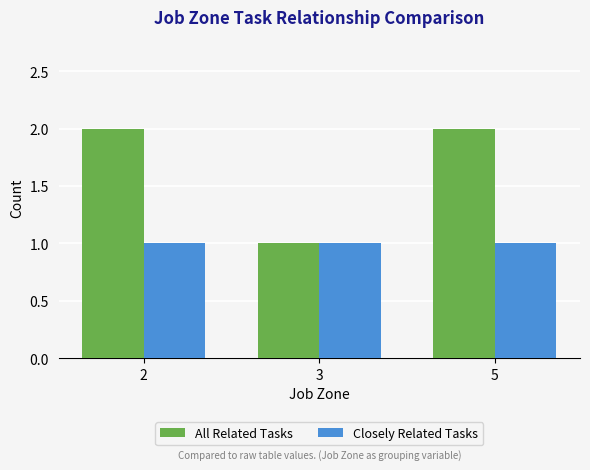

How many bars are there in each group?

2